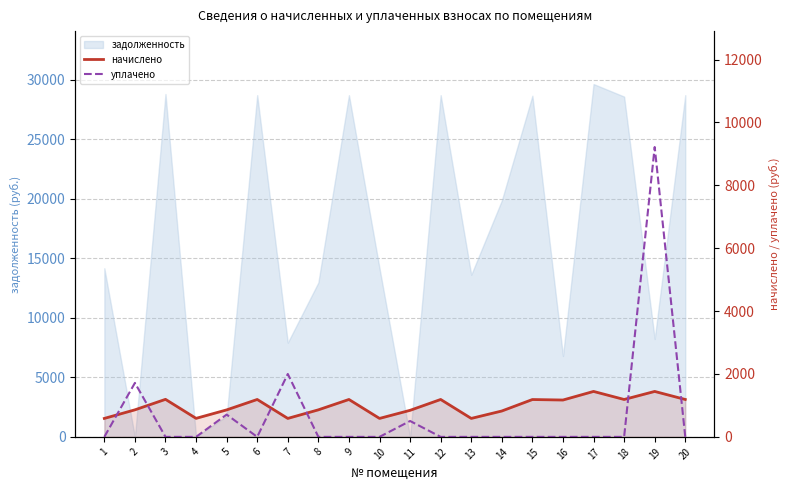

True or false: уплачено has more than 1 points higher than both neighbors.

True